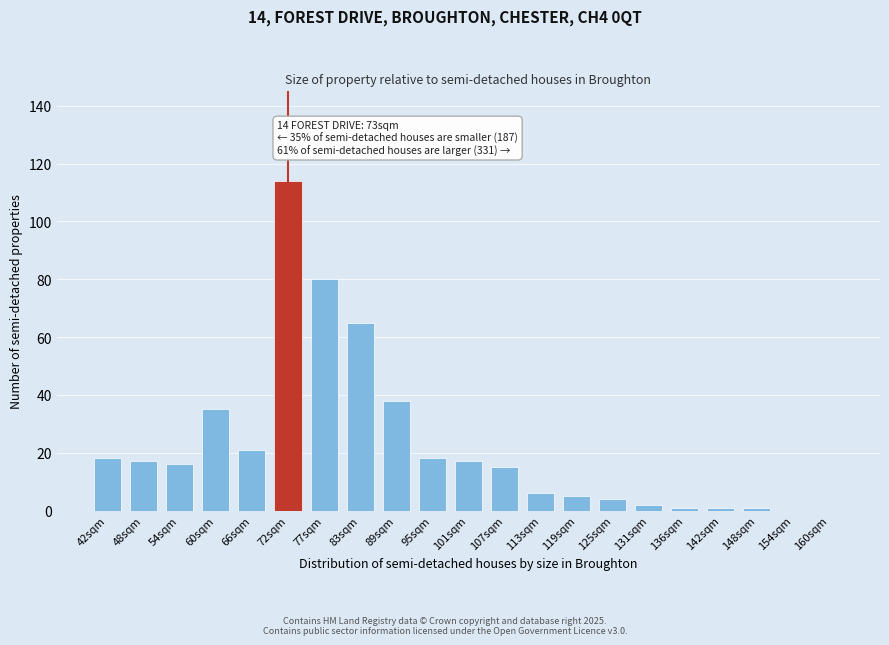

Reading right to left, extract all data points from this chart.

160sqm=0	154sqm=0	148sqm=1	142sqm=1	136sqm=1	131sqm=2	125sqm=4	119sqm=5	113sqm=6	107sqm=15	101sqm=17	95sqm=18	89sqm=38	83sqm=65	77sqm=80	72sqm=114	66sqm=21	60sqm=35	54sqm=16	48sqm=17	42sqm=18